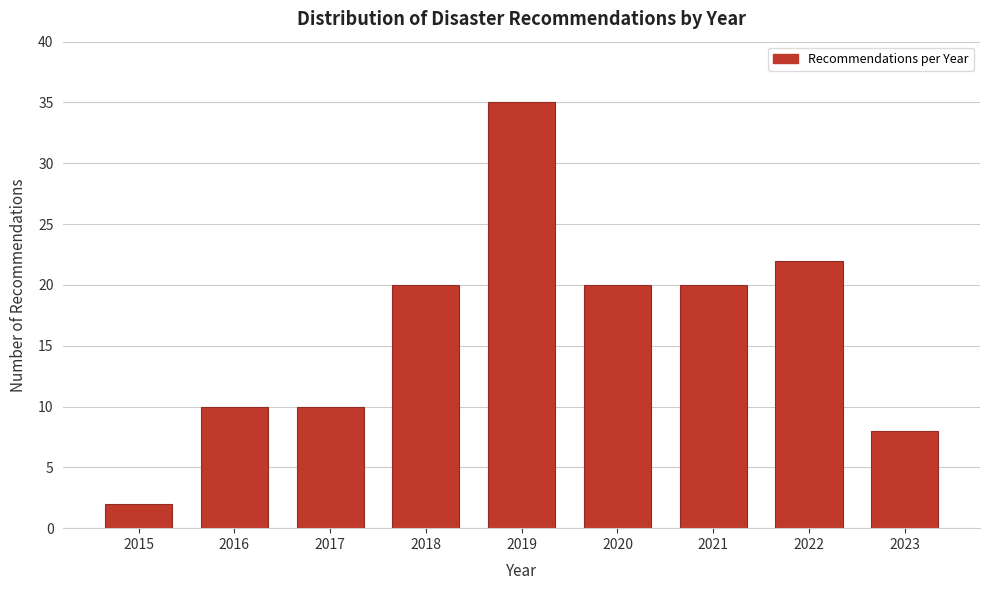

Reading right to left, transcribe all the data shown in this chart.

8	22	20	20	35	20	10	10	2